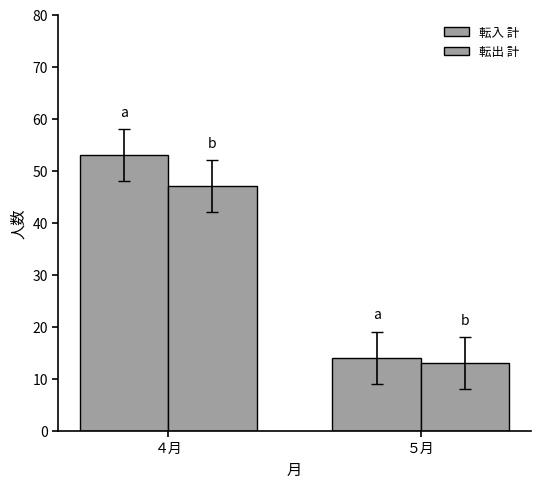

What is the label of the 1st bar from the right?

５月